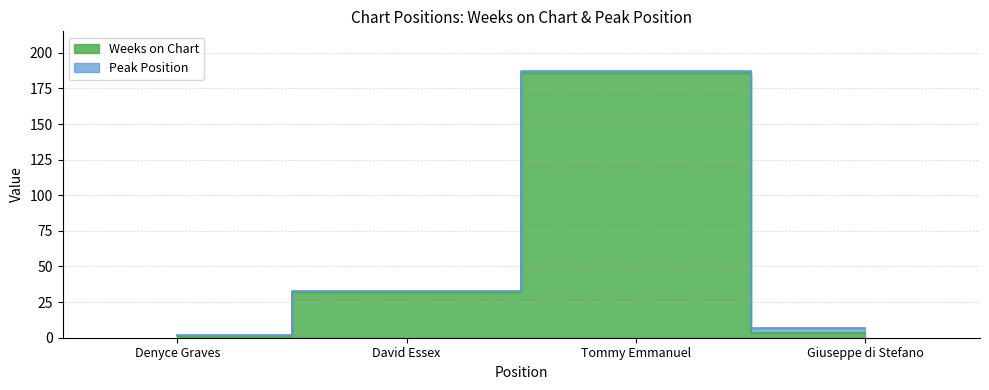

What is the value of the 3rd point from the left?

186